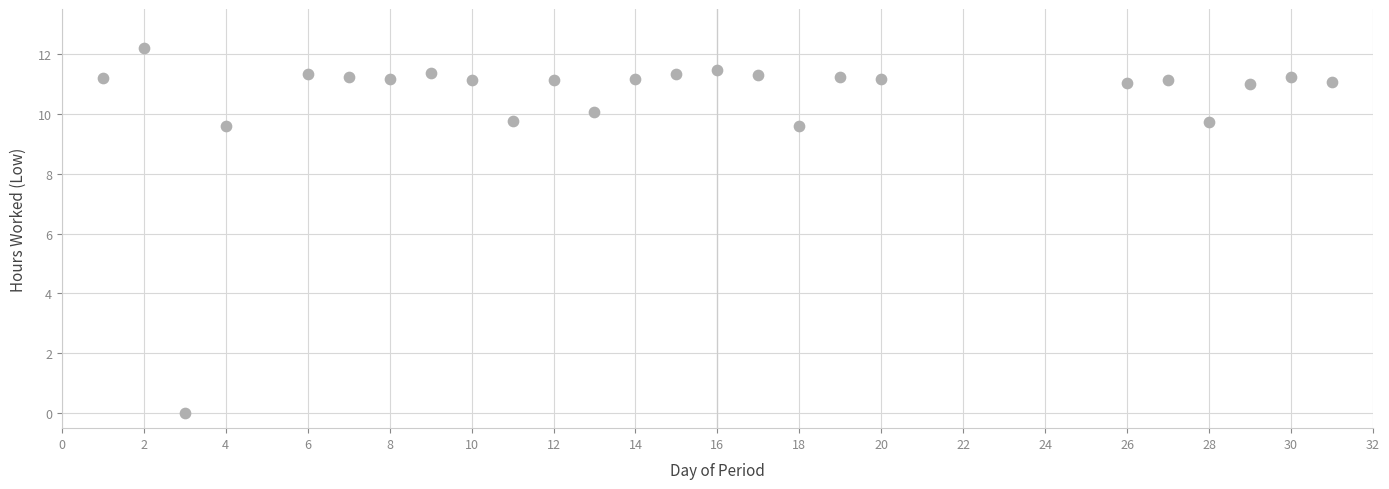

What is the range of X values (max minus min)?

30.0